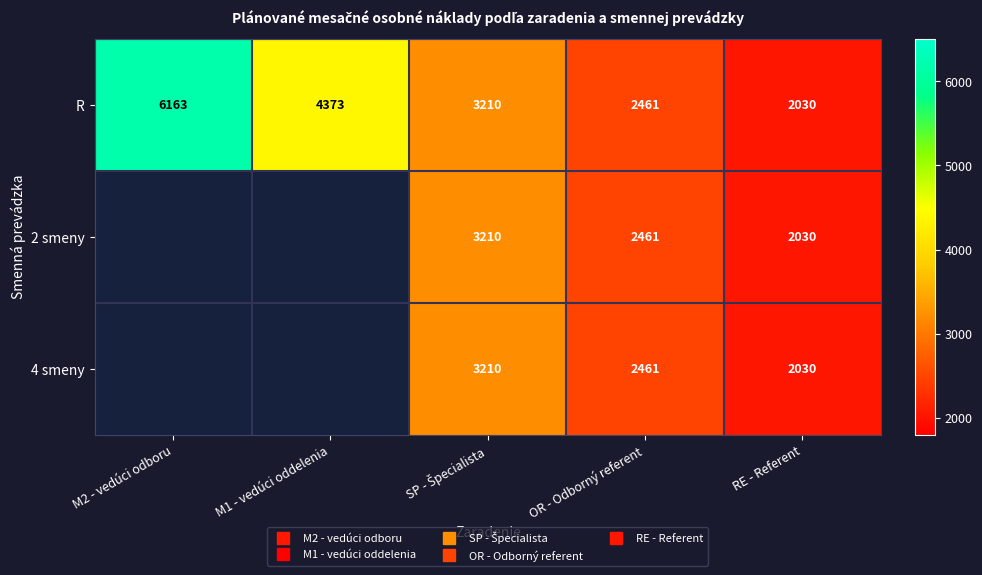

What is the total value across all series at RE - Referent?

6090.0